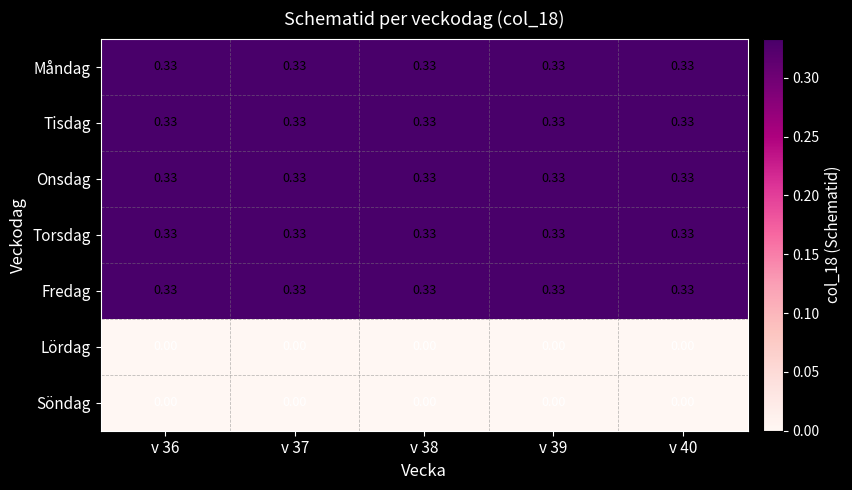

Is the value of Lördag at v 37 greater than the value of Fredag at v 36?

No